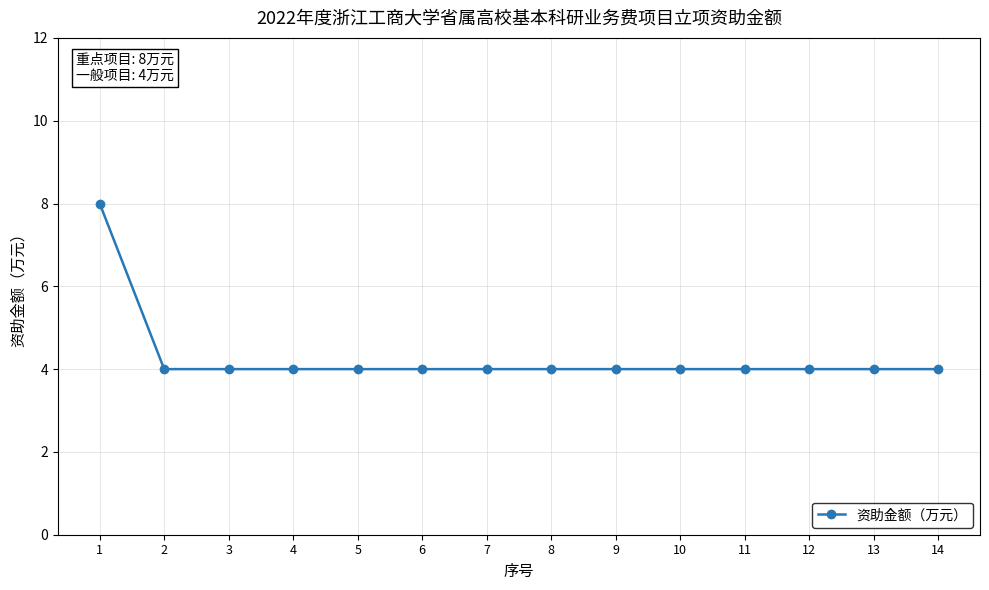

How many values are between 4 and 5?

13